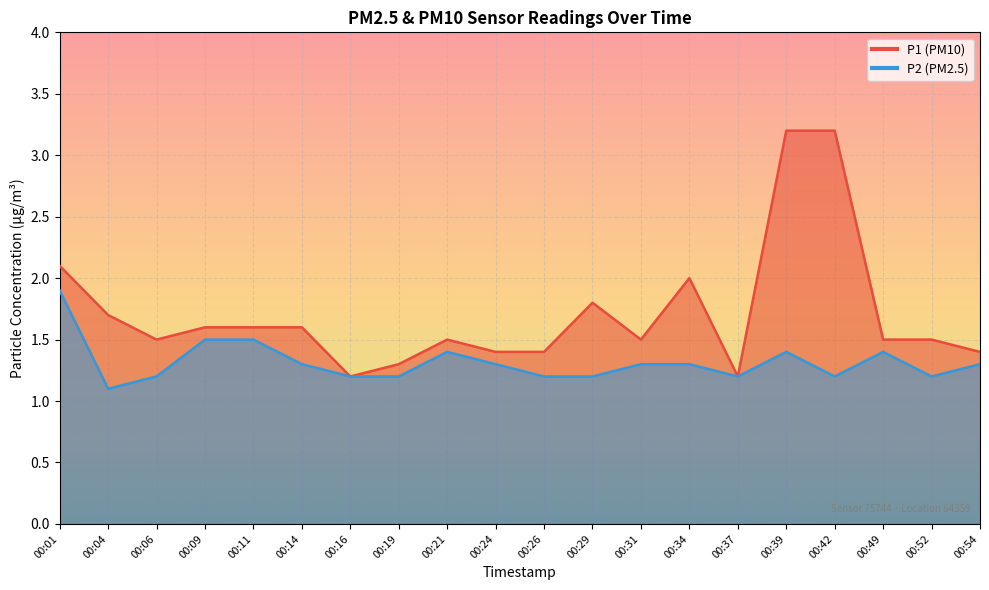

True or false: P1 and P2 cross at least once.

False